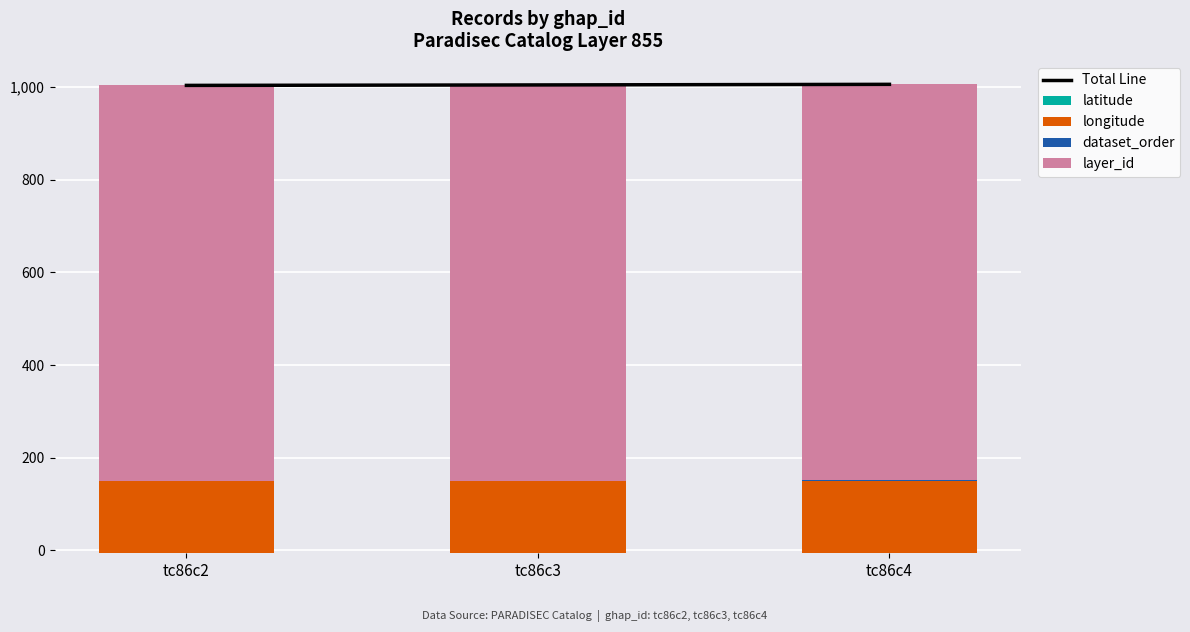

What is the smallest value displayed?

-6.4